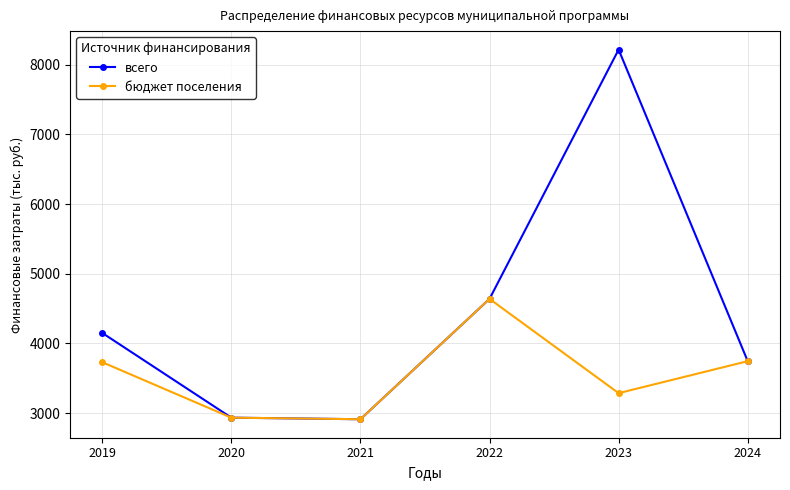

The value of бюджет поселения at 2020 is 2934.4. True or false?

True